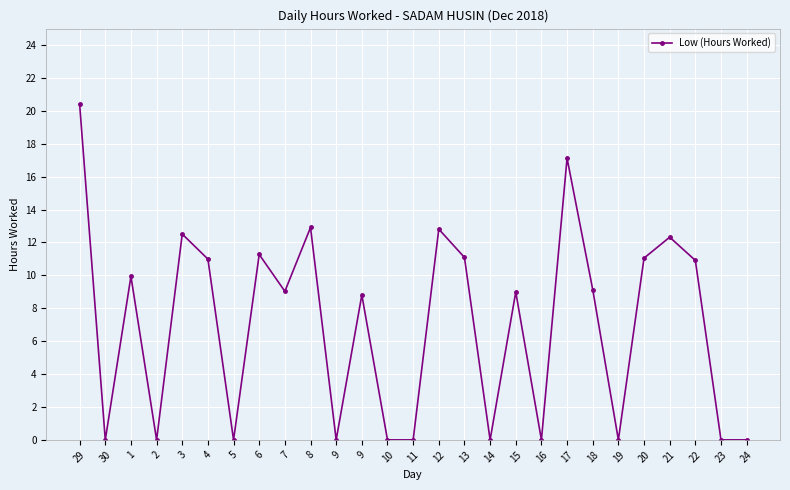

Reading right to left, transcribe all the data shown in this chart.

0.0	0.0	10.9	12.3	11.1	0.0	9.1	17.1	0.0	9.0	0.0	11.1	12.8	0.0	0.0	8.8	0.0	12.9	9.0	11.3	0.0	11.0	12.5	0.0	9.9	0.0	20.4